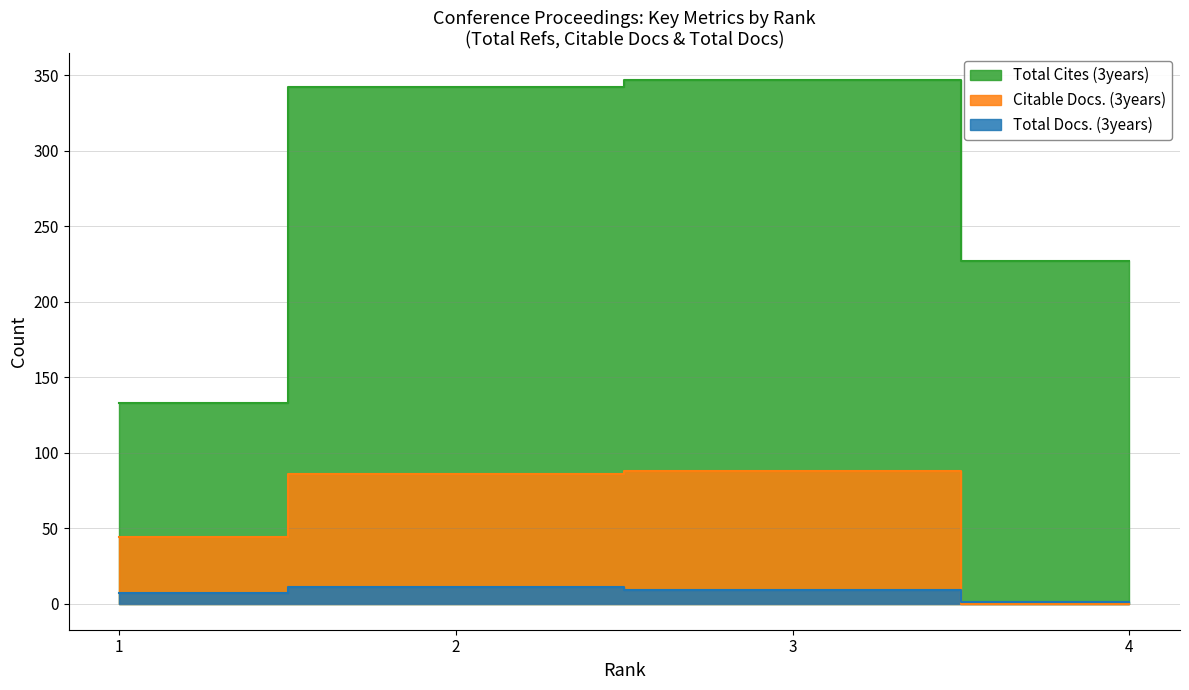

Does the chart have visible grid lines?

Yes